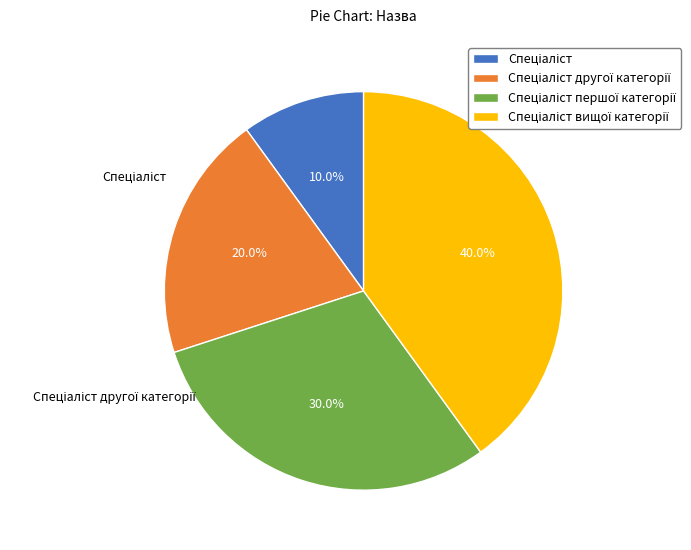

To the nearest percent, what portion does Спеціаліст другої категорії represent?

20%